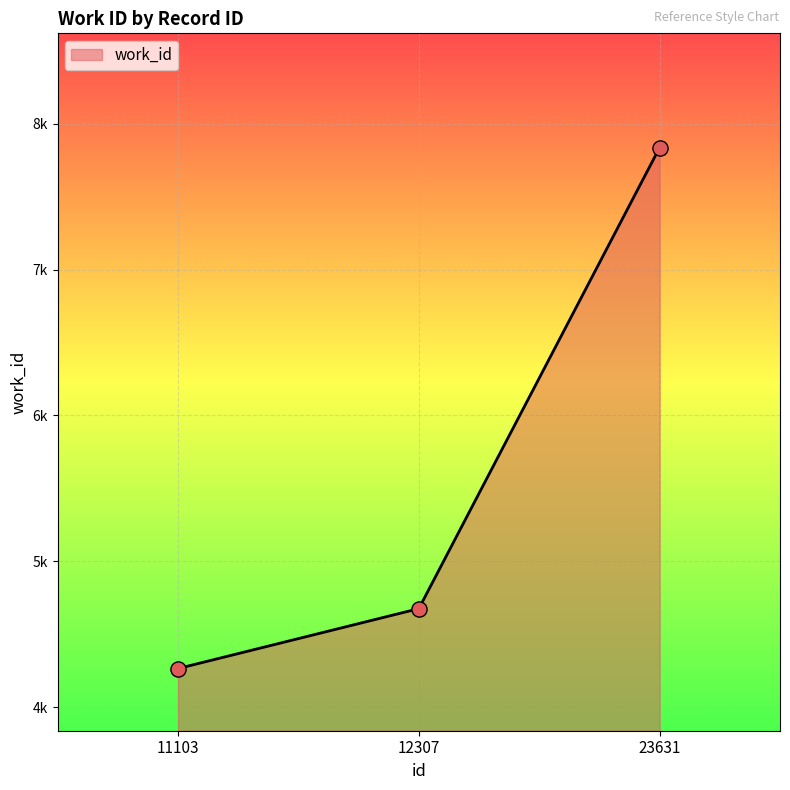

Which has a higher value, 12307 or 23631?

23631